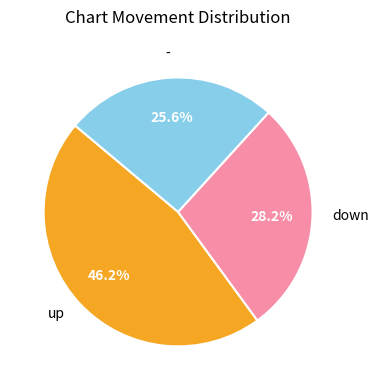

To the nearest percent, what is the average slice percentage?

33%